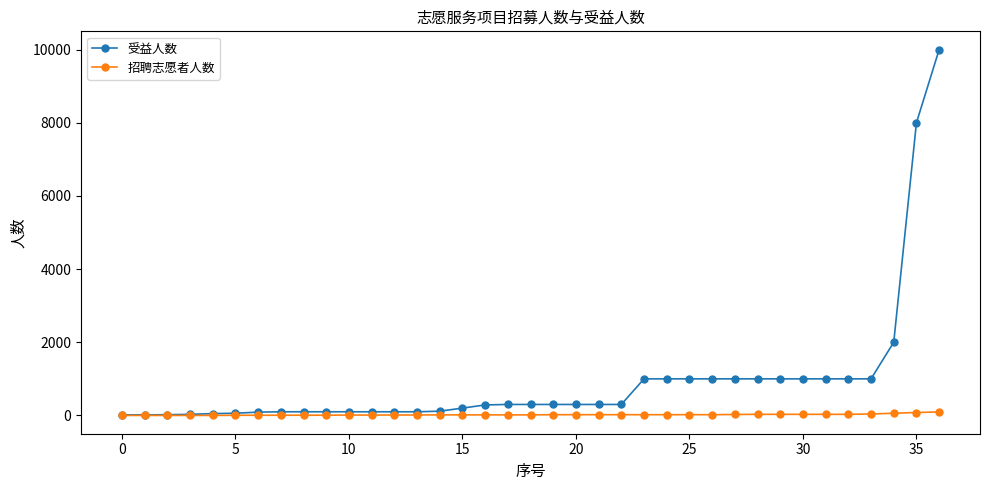

What is the maximum value shown in the chart?

10000